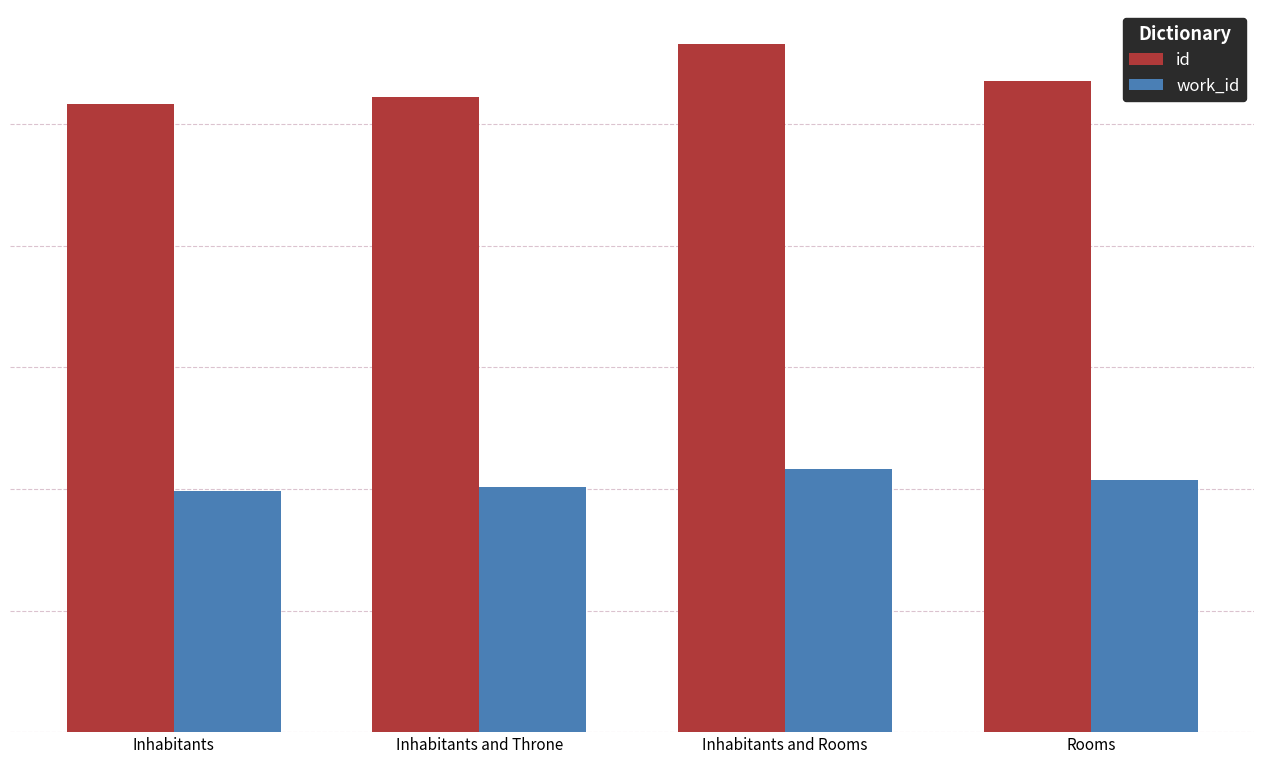

What are all the series names shown in the legend?

id, work_id